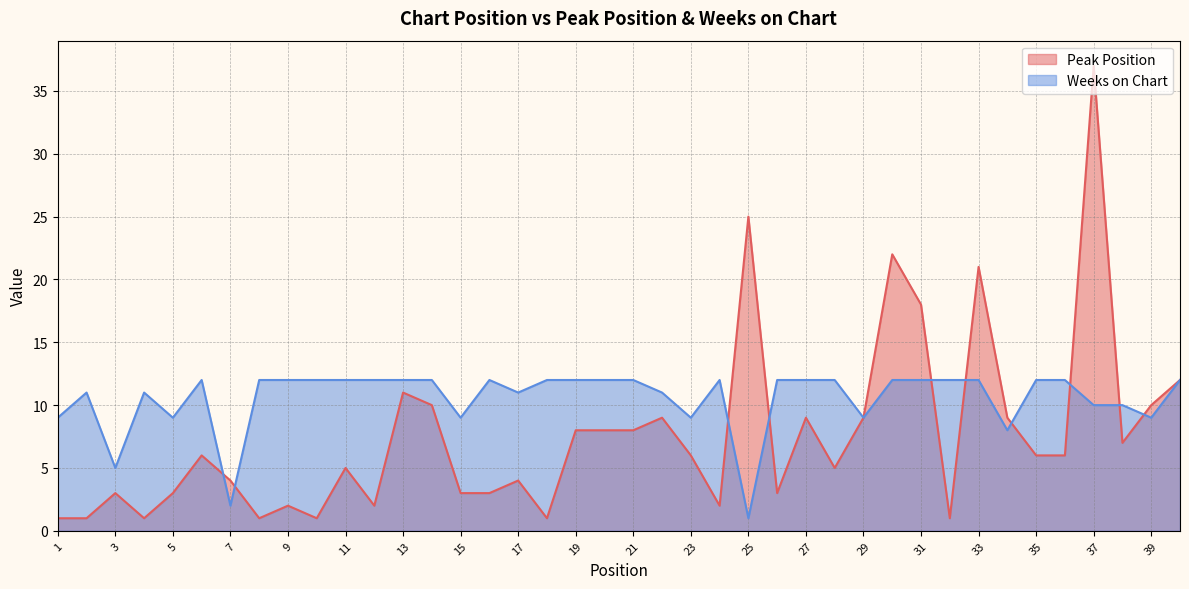

What is the minimum value shown in the chart?

1